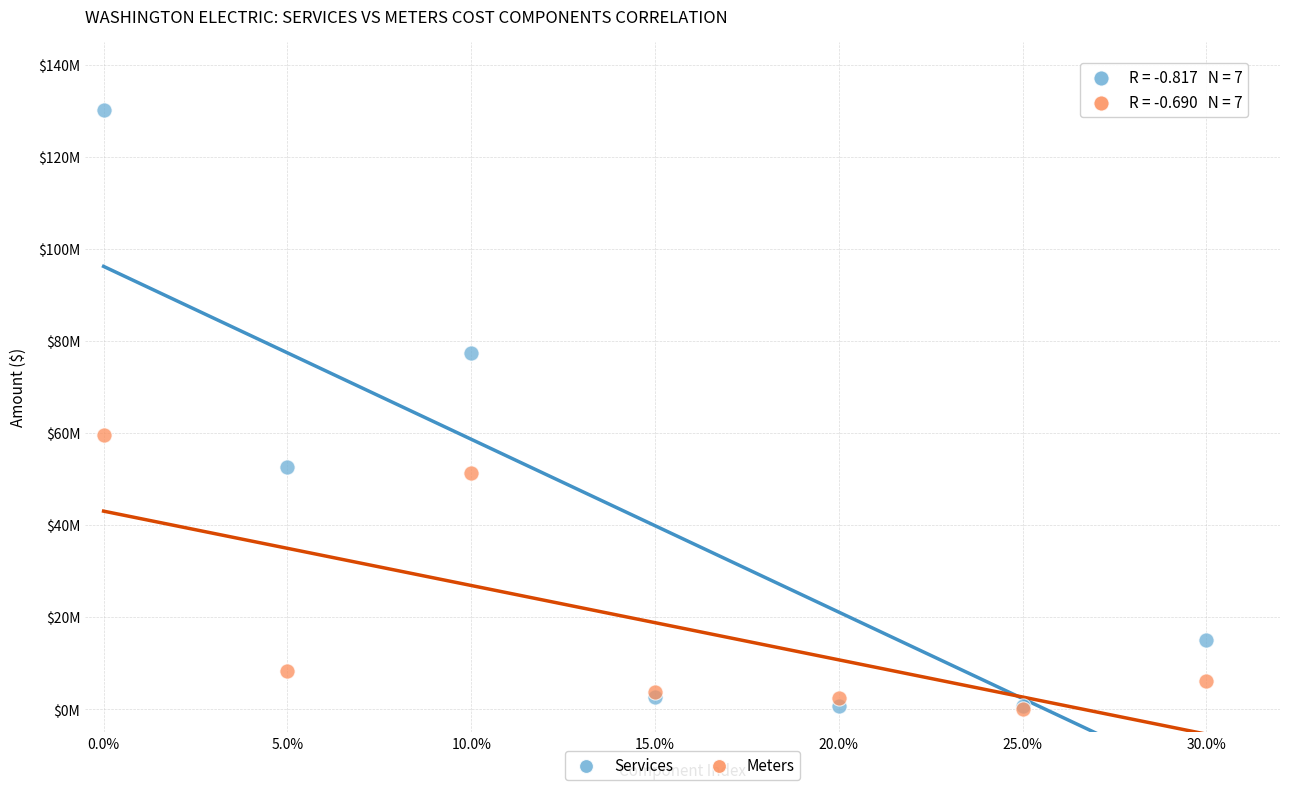

What are all the series names shown in the legend?

Services, Meters